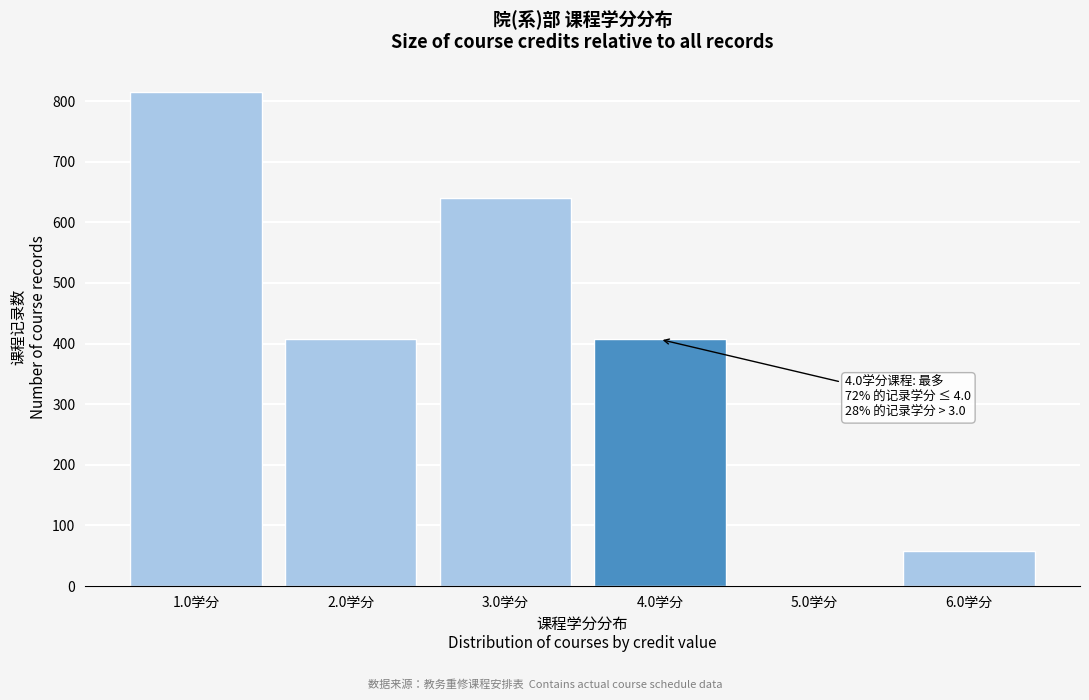

Reading right to left, what are all the values shown in this chart?

6.0学分=58	5.0学分=0	4.0学分=407	3.0学分=640	2.0学分=407	1.0学分=815